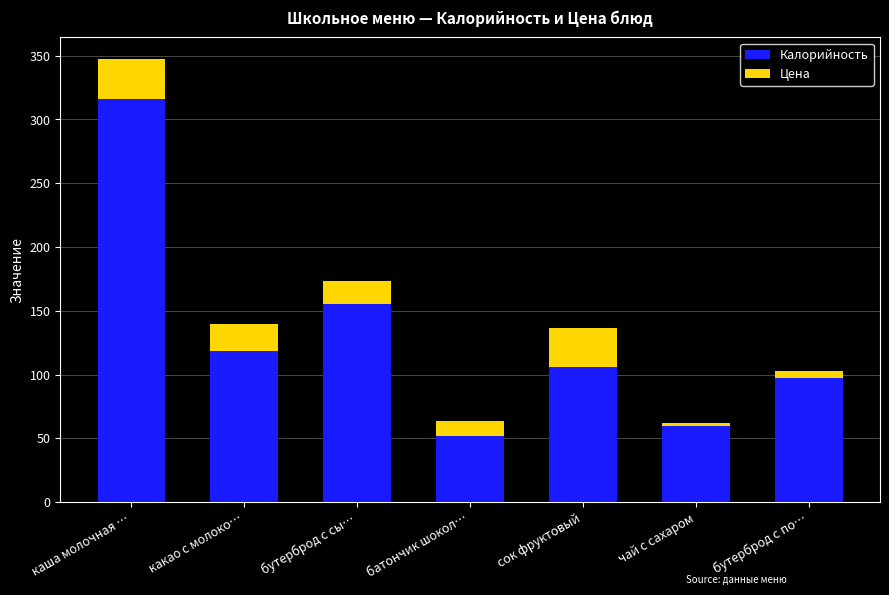

Reading left to right, transcribe the values for Калорийность.

316.0	118.6	155.0	52.0	105.6	60.0	97.7